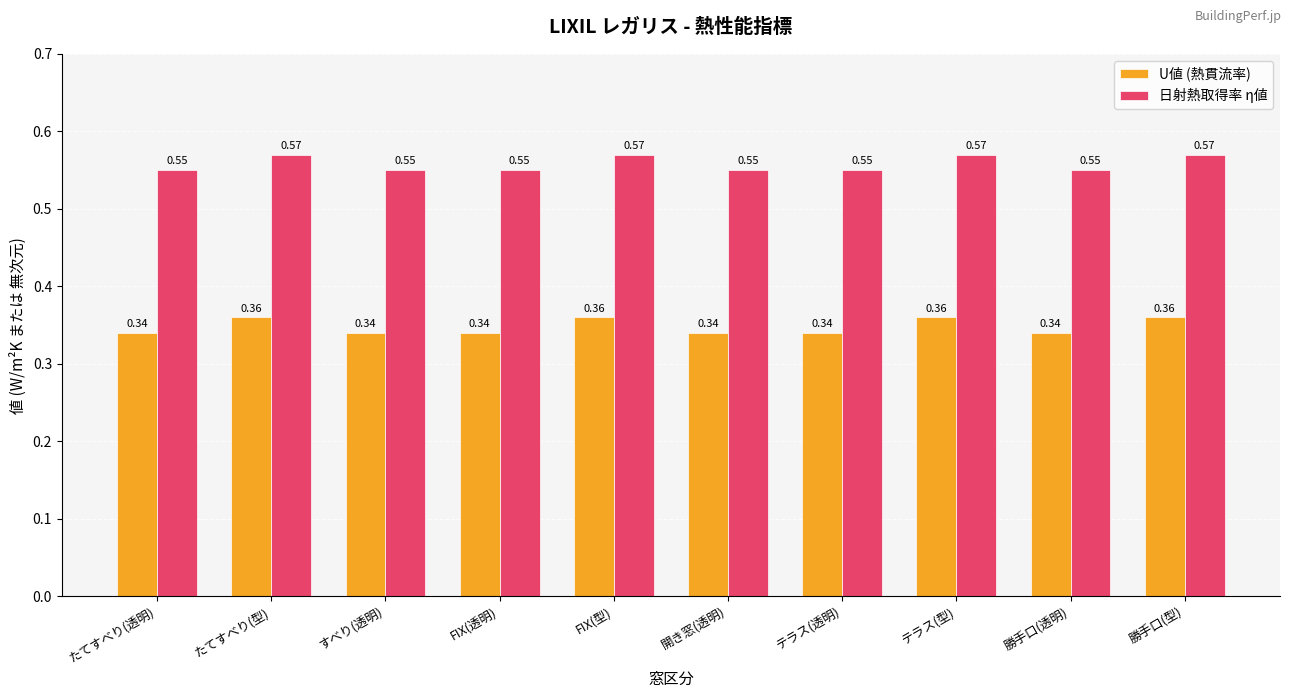

What is the total value across all series at テラス(型)?

0.9